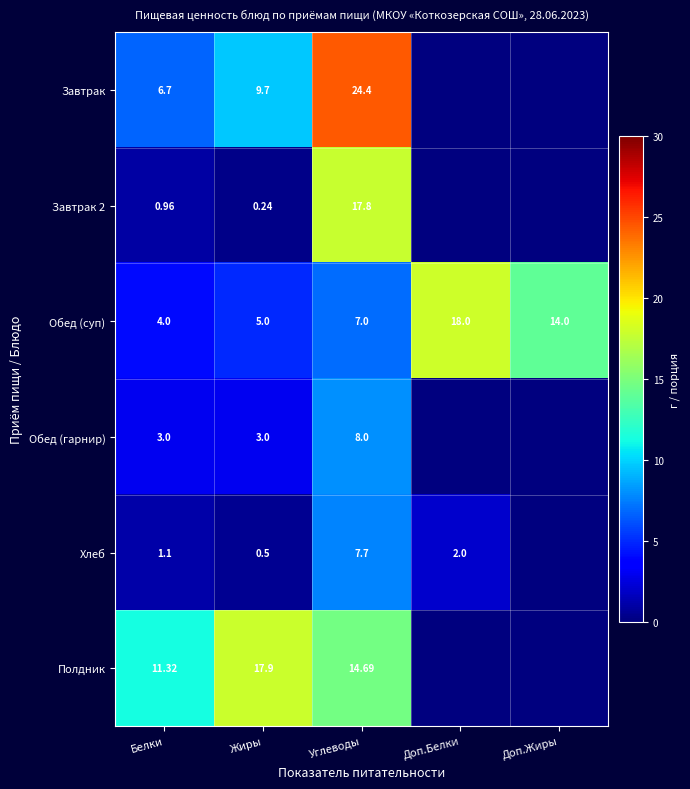

At how many categories does at least one series exceed 17?

3